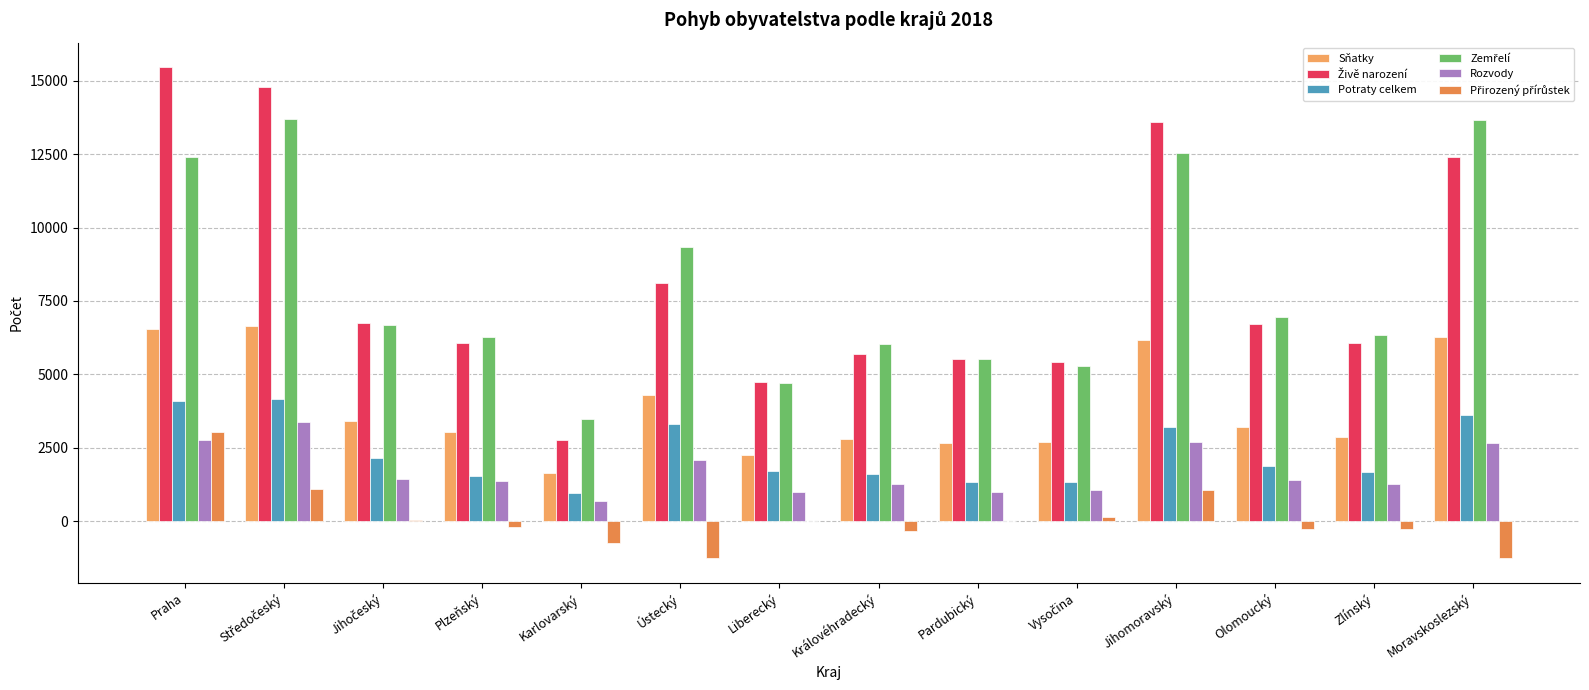

The value of Potraty celkem at Jihočeský is 2160. True or false?

True